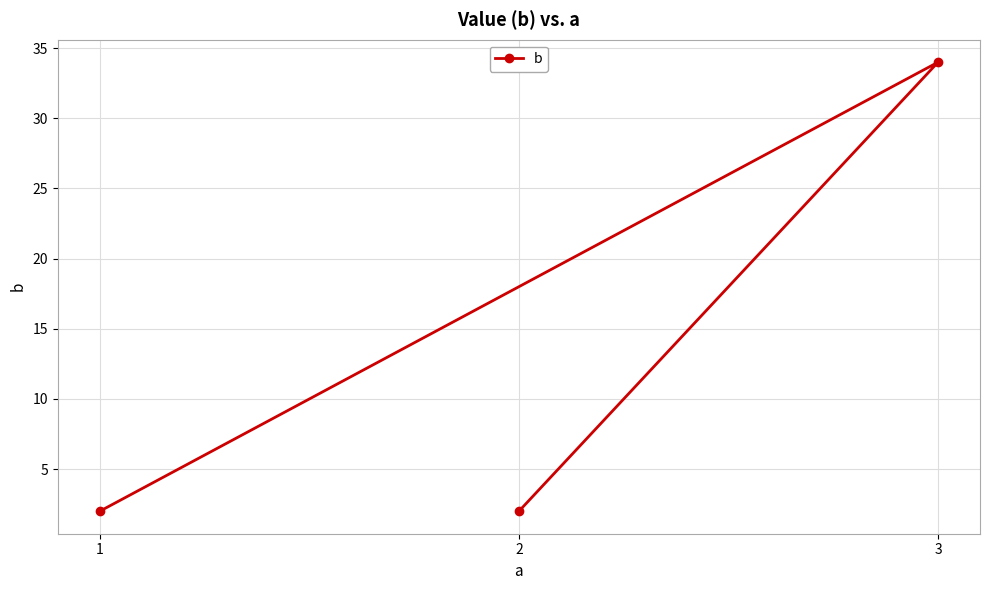

True or false: the data shows 4 at 2.

False